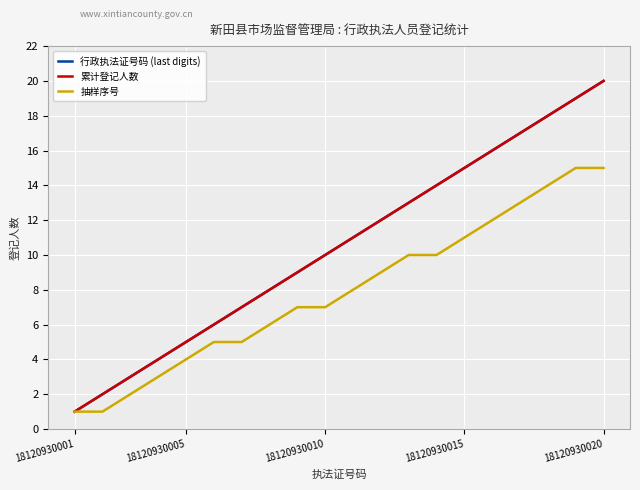

Reading left to right, list all the values displayed in this chart.

行政执法证号码 (last digits): 1	2	3	4	5	6	7	8	9	10	11	12	13	14	15	16	17	18	19	20
累计登记人数: 1	2	3	4	5	6	7	8	9	10	11	12	13	14	15	16	17	18	19	20
抽样序号: 1	1	2	3	4	5	5	6	7	7	8	9	10	10	11	12	13	14	15	15